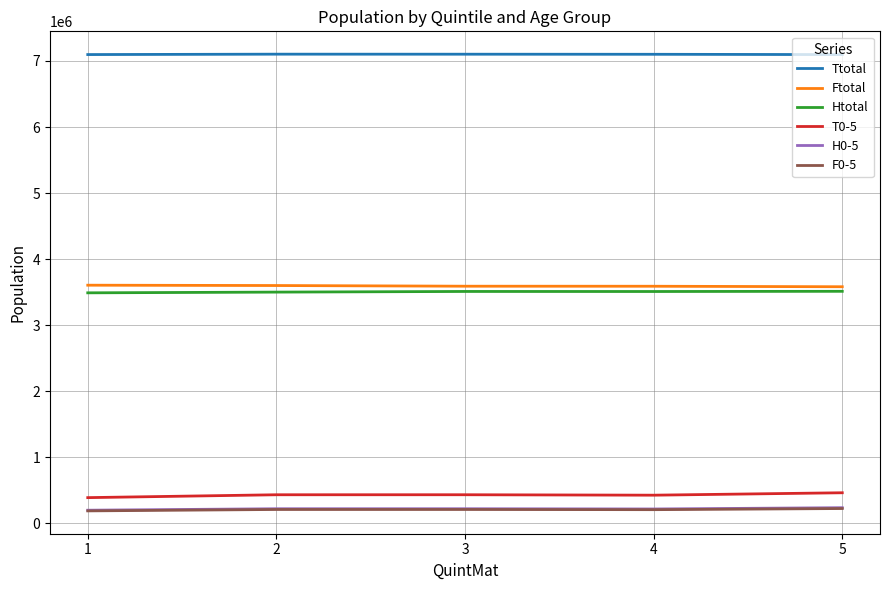

True or false: T0-5 and F0-5 intersect in this chart.

False